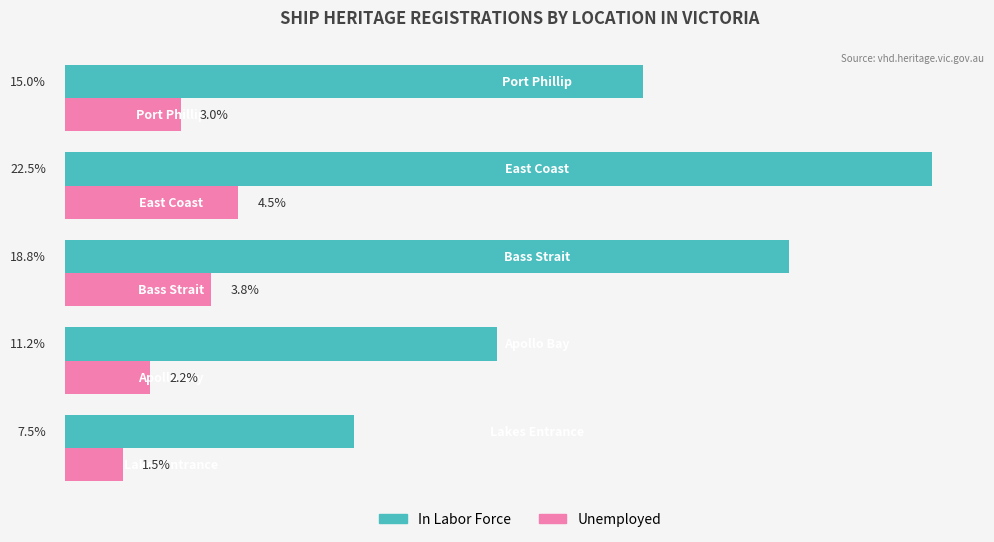

Which series has the largest total across all categories?

In Labor Force